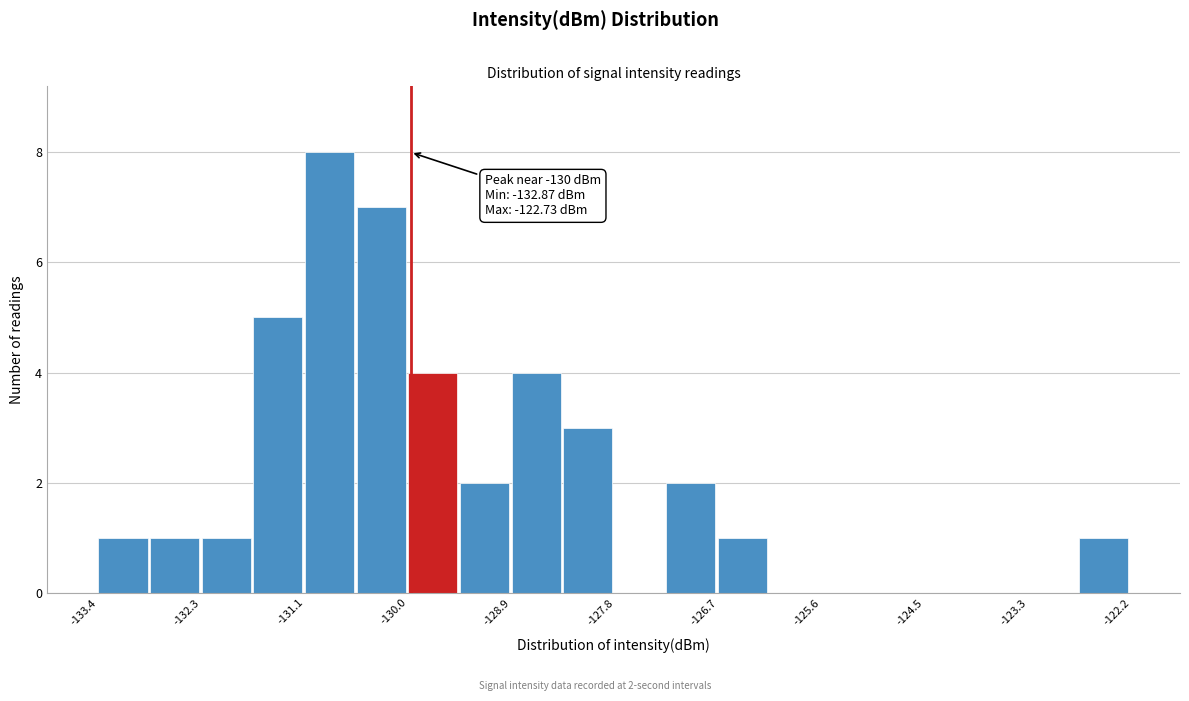

Around what value on the x-axis is the tallest bar? Give the approximate position of its centre, as read against the axis.

-130.8